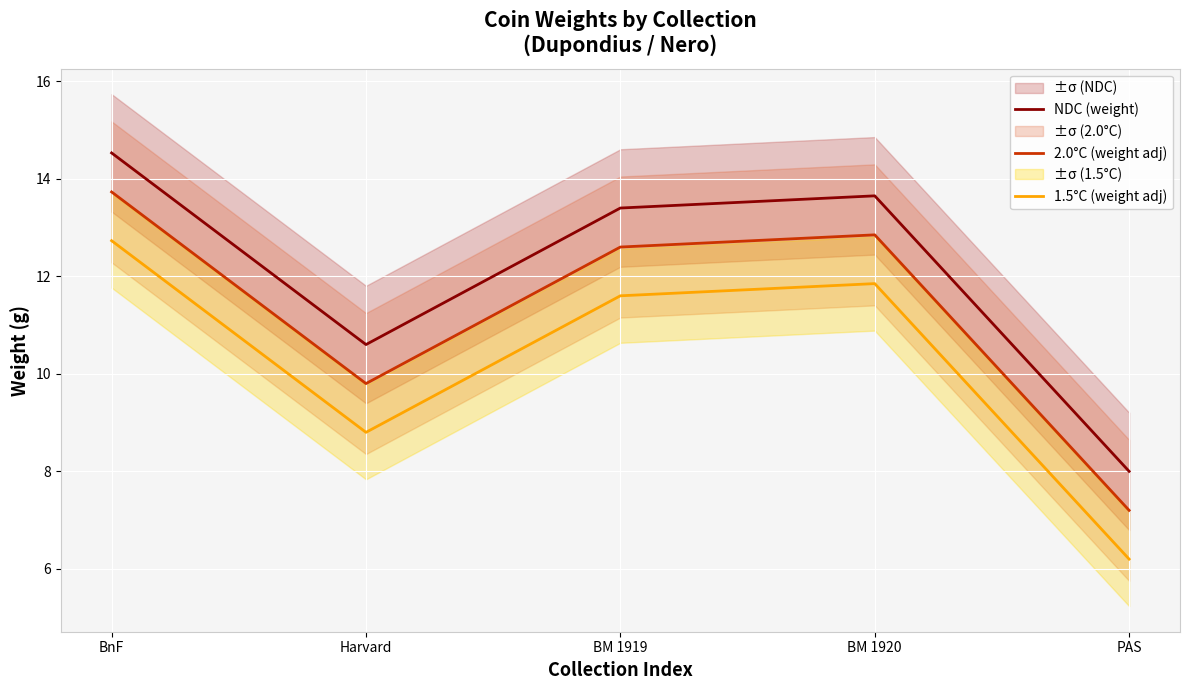

The value of 1.5°C (weight adj) at Harvard is 8.8. True or false?

True